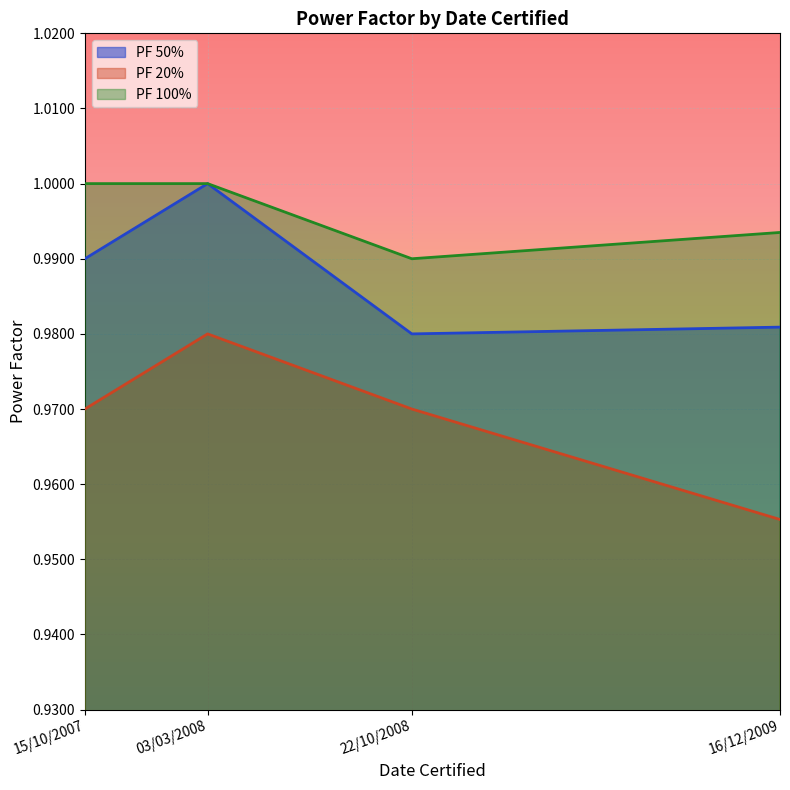

What position from the left is 15/10/2007?

1